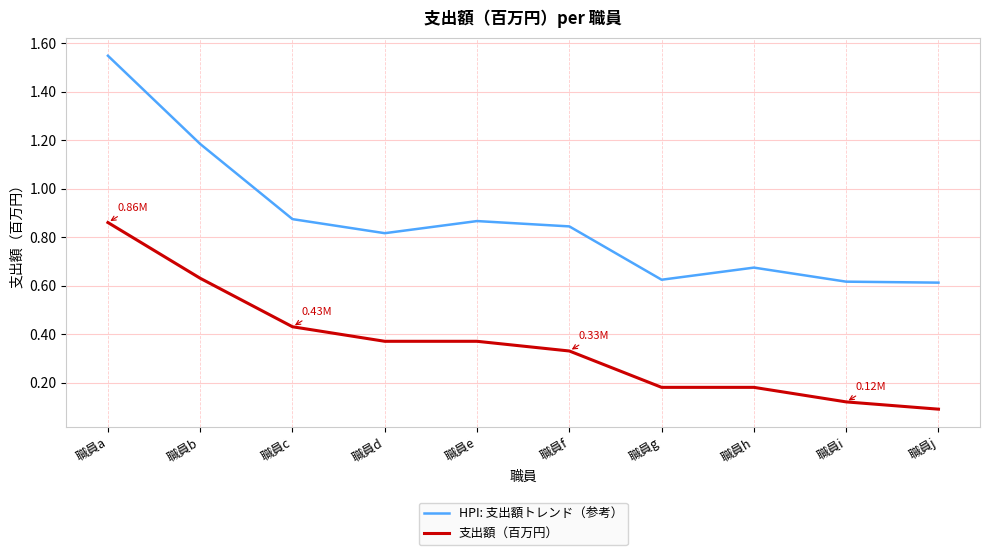

What are all the series names shown in the legend?

HPI: 支出額トレンド（参考）, 支出額（百万円）